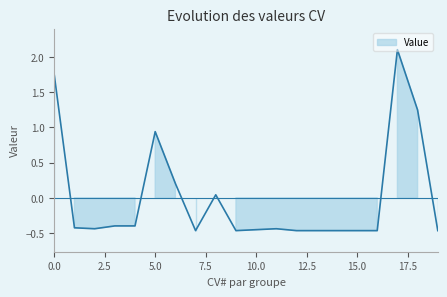

True or false: the data shows -0.5 at 10.

True